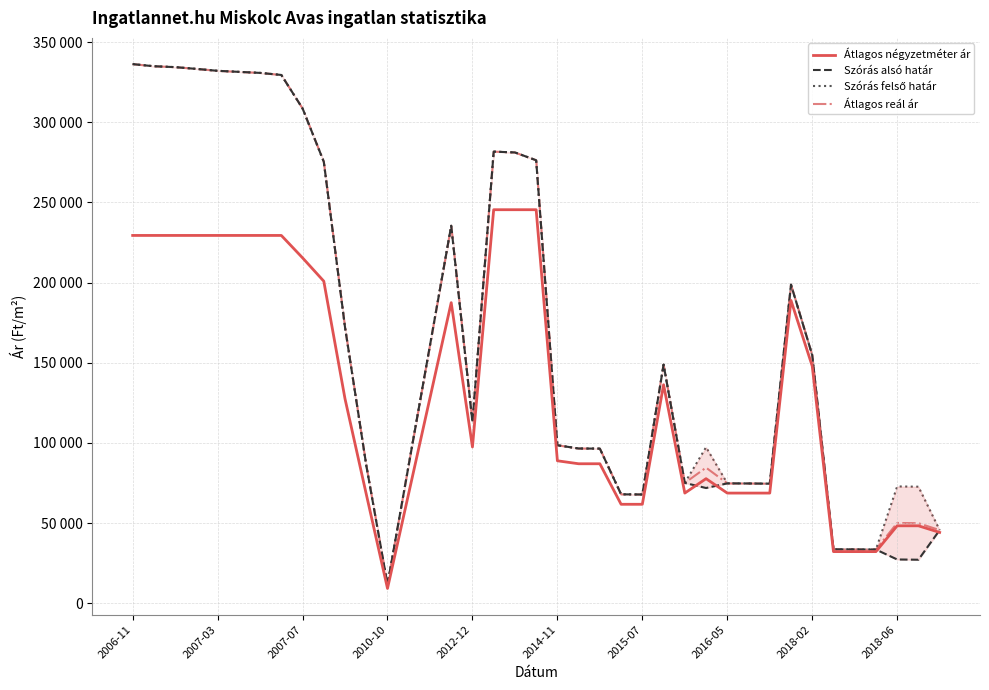

At how many categories does at least one series exceed 310456?

8